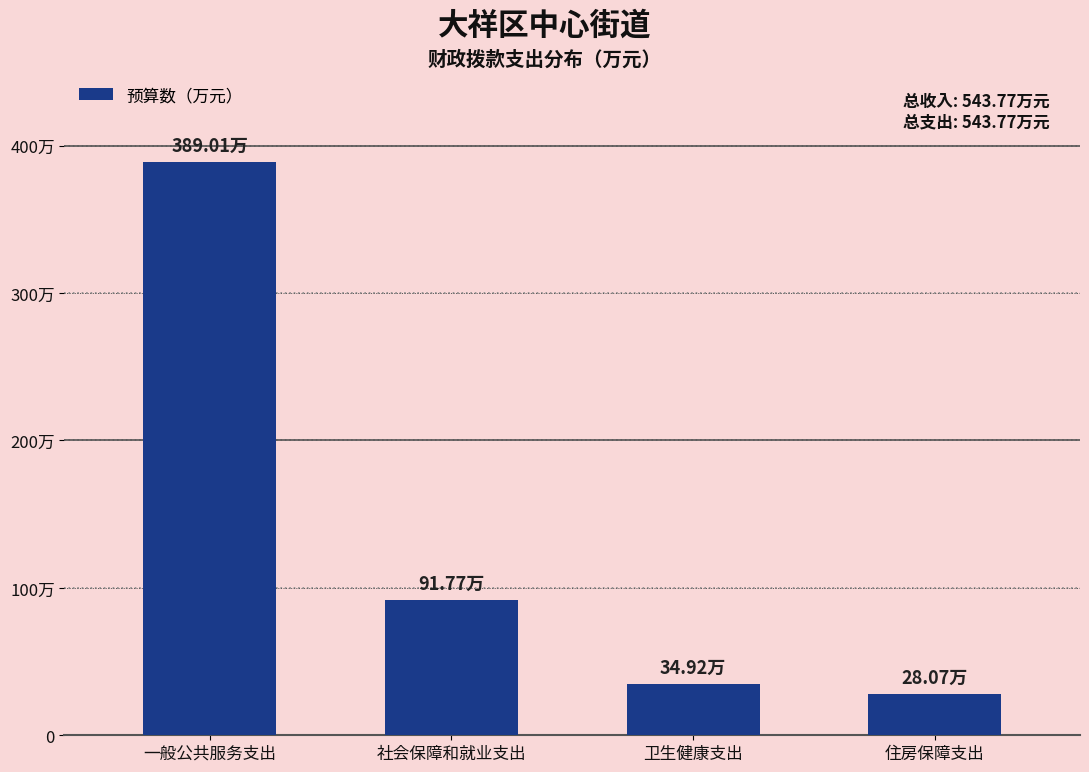

Are the bars horizontal?

No